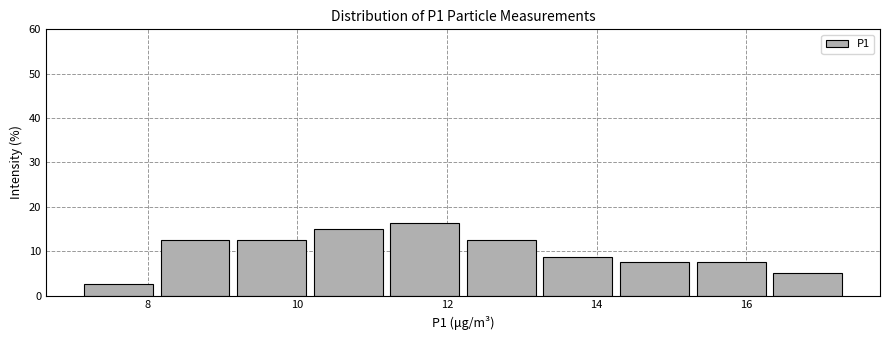

Which range on the x-axis has the tallest bar?

11.2 to 12.2